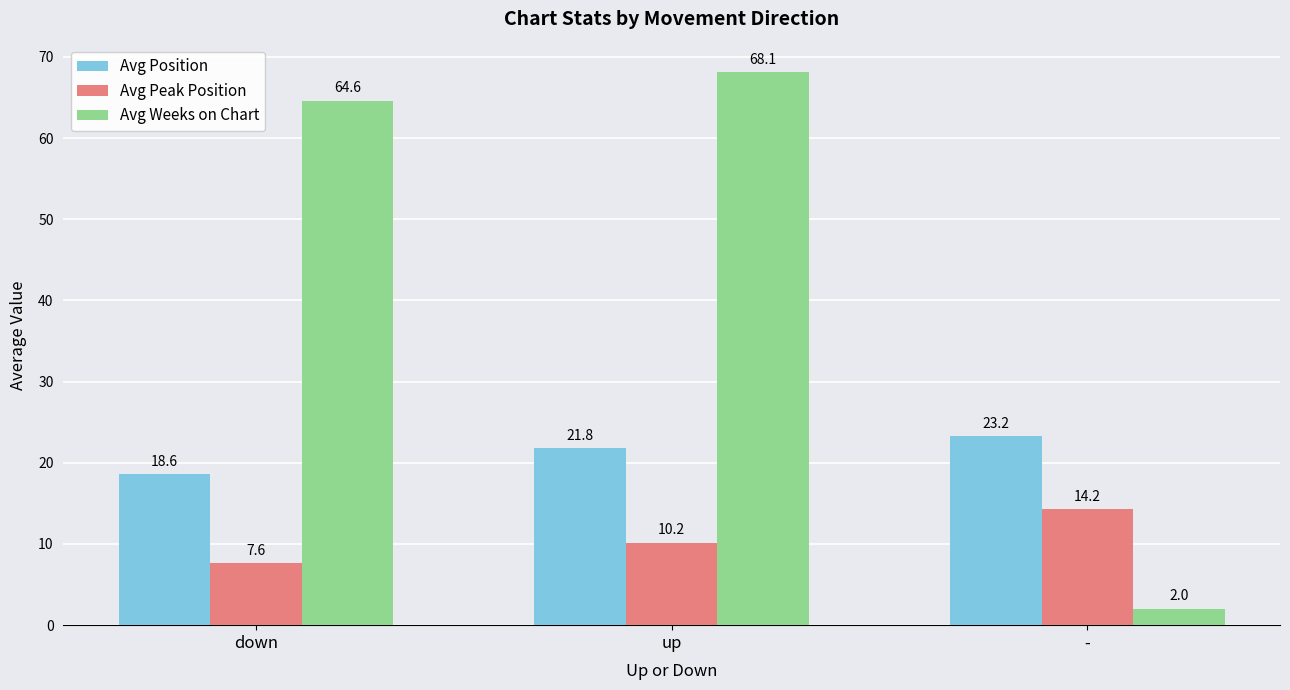

What is the difference between the highest and lowest values at down?

56.9